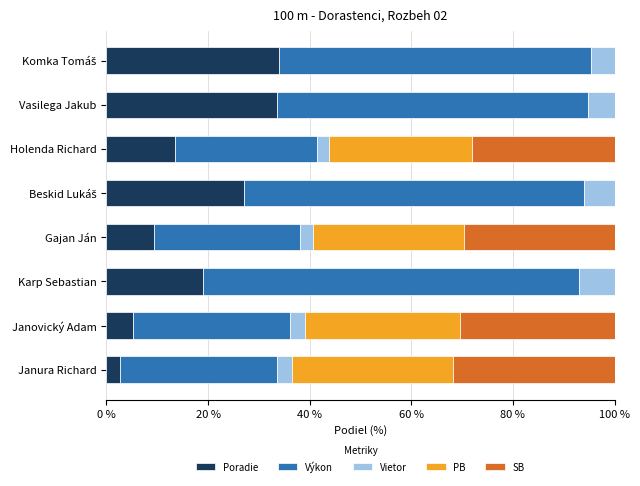

What is the total value across all series at Janovický Adam?

100.0